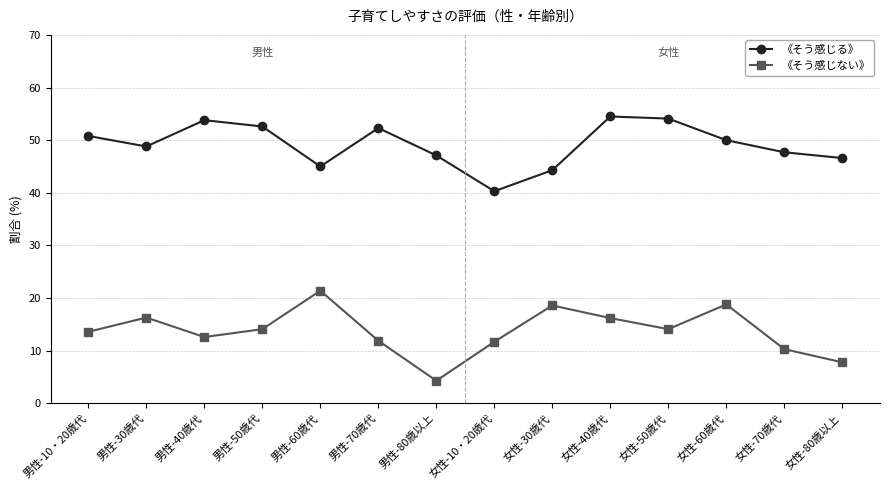

True or false: 《そう感じる》 has a value of 20.9 at 男性-60歳代.

False